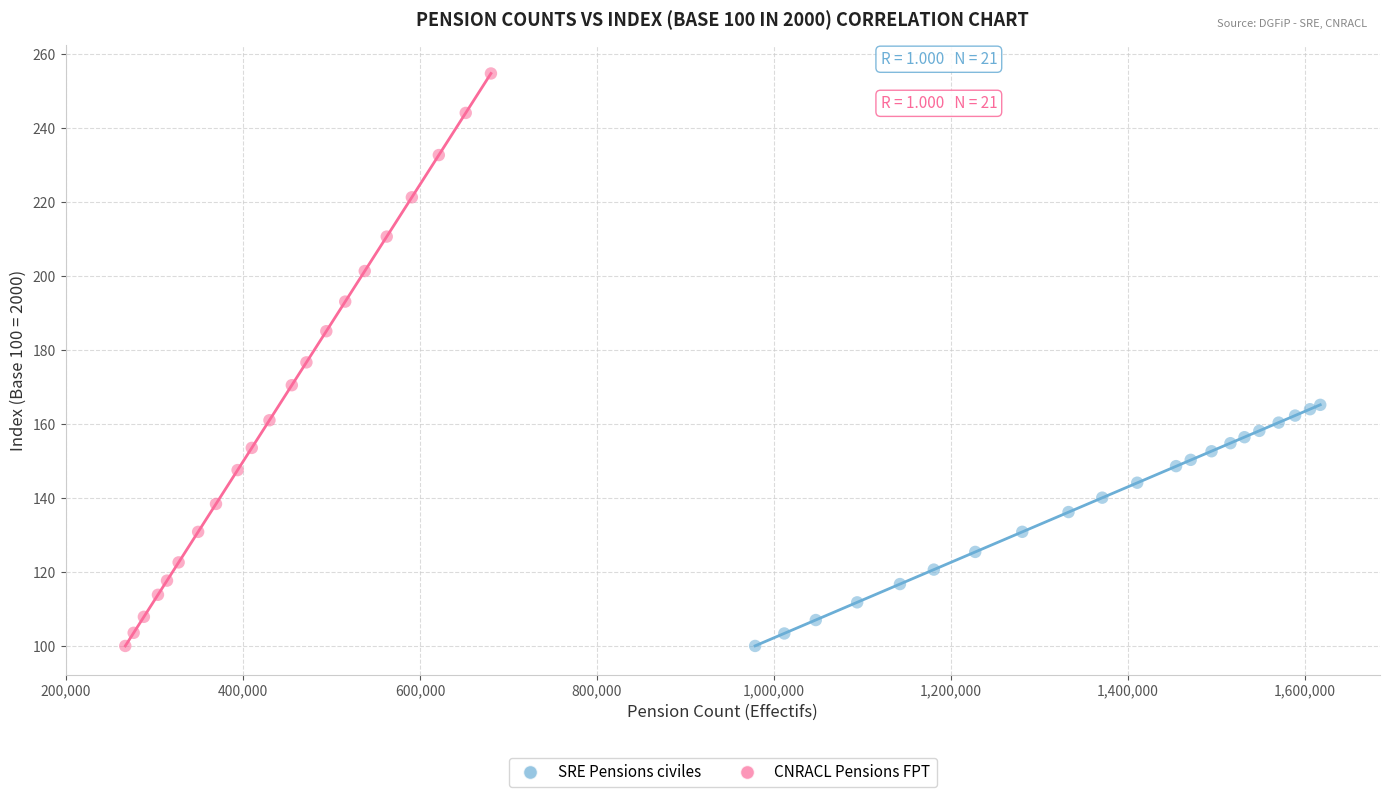

What are all the series names shown in the legend?

SRE Pensions civiles, CNRACL Pensions FPT